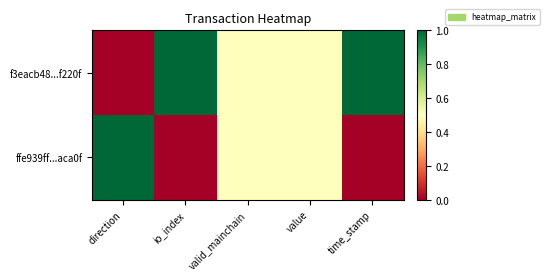

Between direction and time_stamp, which series saw the biggest shift?

f3eacb48...f220f